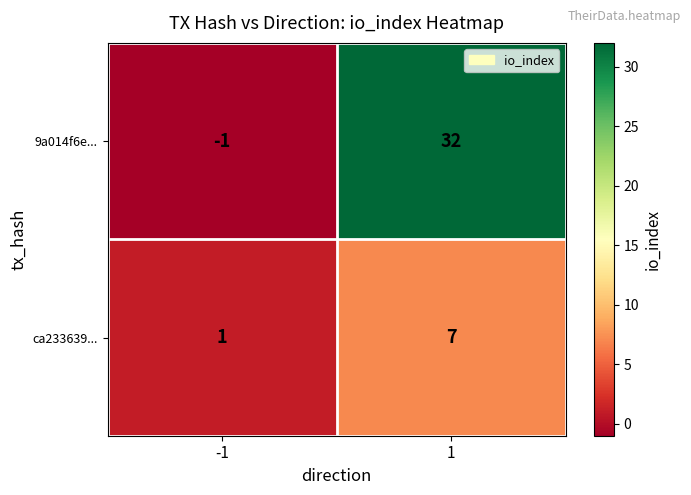

True or false: 9a014f6e... has a value of -2 at -1.

False